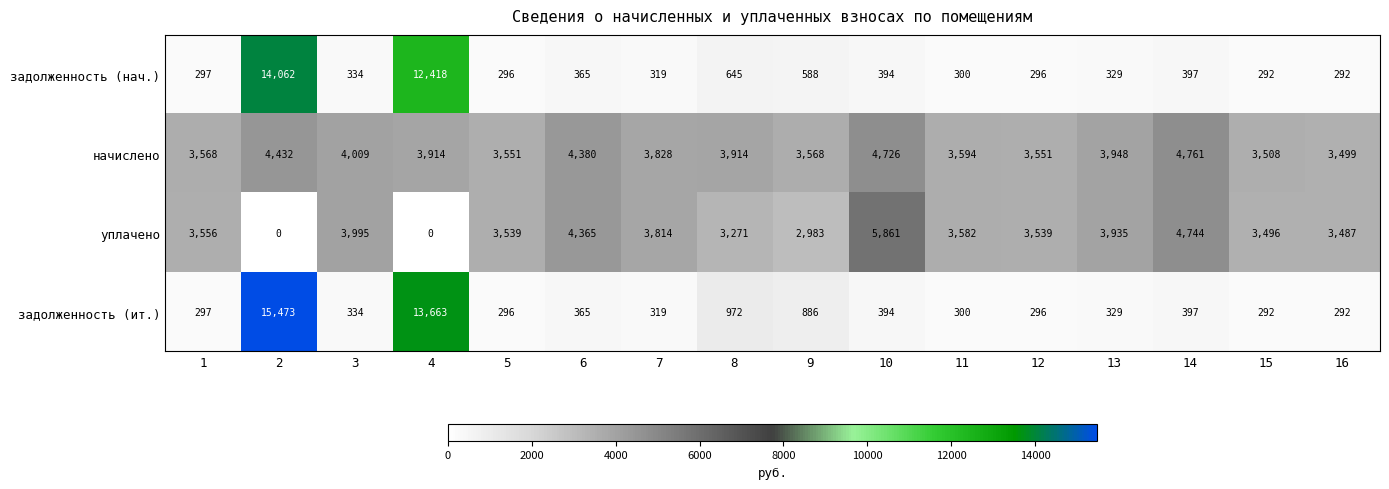

What is the difference between the highest and lowest values at 15?

3216